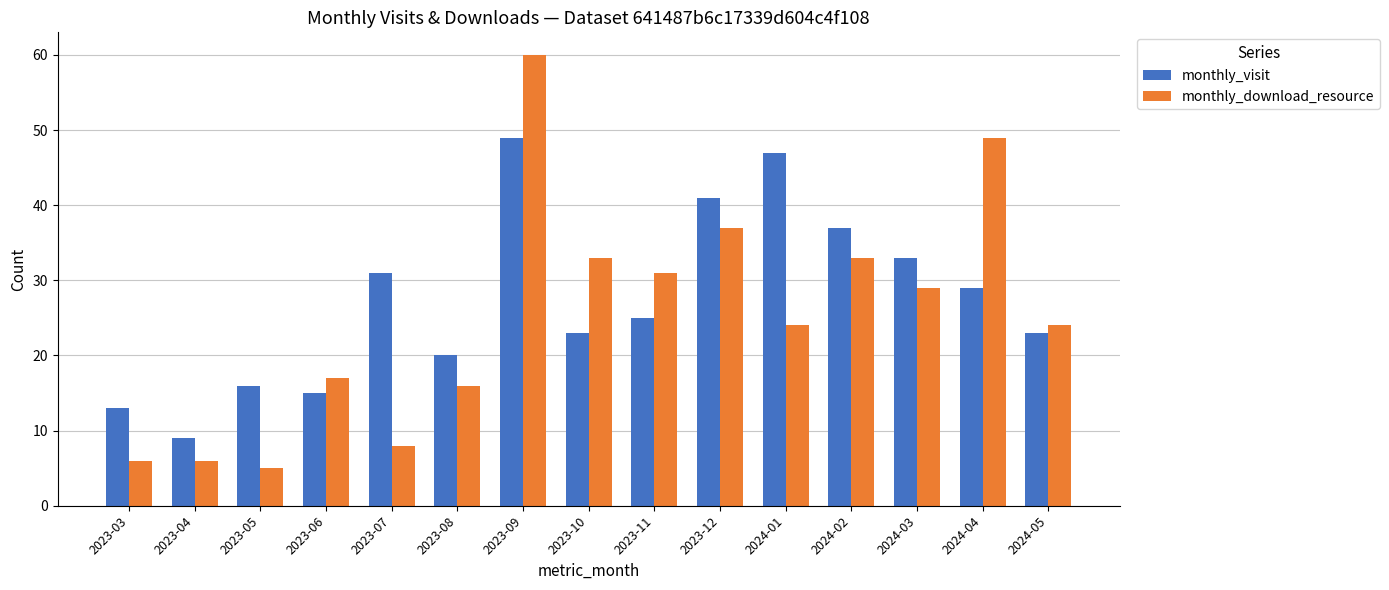

Reading right to left, list all the values displayed in this chart.

monthly_visit: 23	29	33	37	47	41	25	23	49	20	31	15	16	9	13
monthly_download_resource: 24	49	29	33	24	37	31	33	60	16	8	17	5	6	6